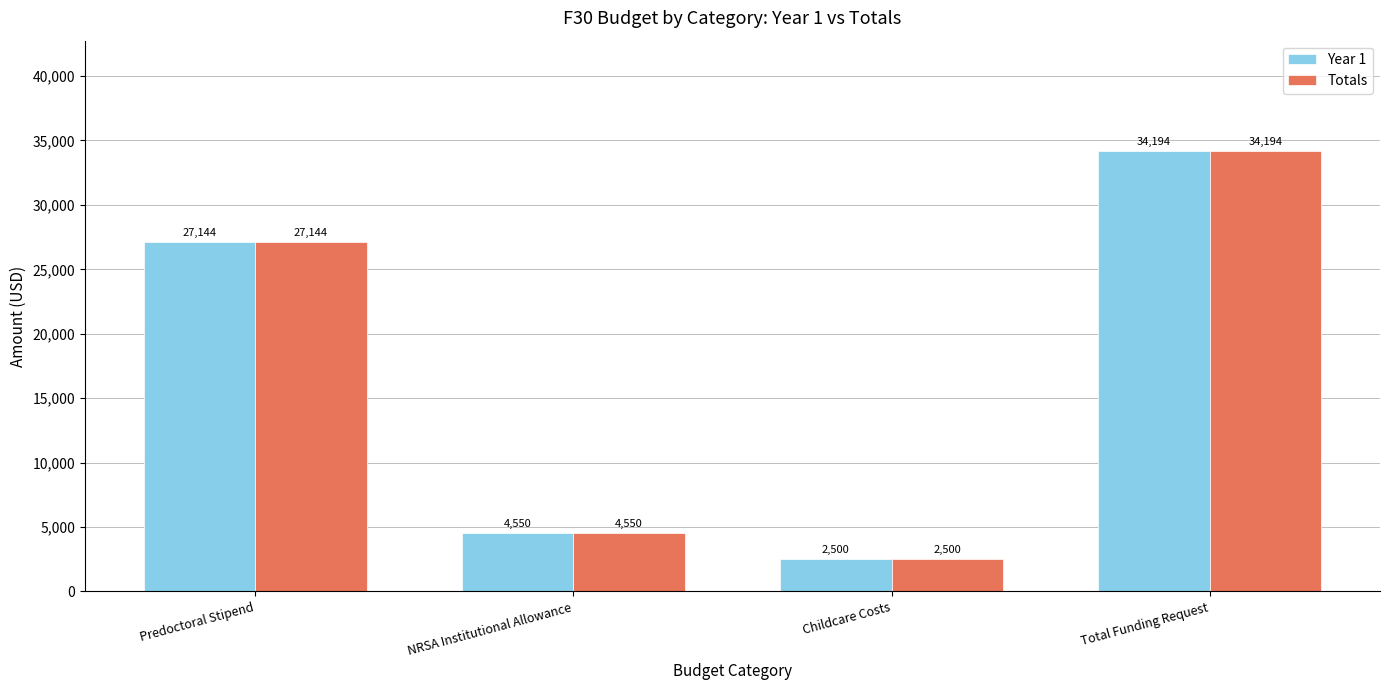

Reading left to right, transcribe all the data shown in this chart.

Year 1: Predoctoral Stipend=27144	NRSA Institutional Allowance=4550	Childcare Costs=2500	Total Funding Request=34194
Totals: Predoctoral Stipend=27144	NRSA Institutional Allowance=4550	Childcare Costs=2500	Total Funding Request=34194